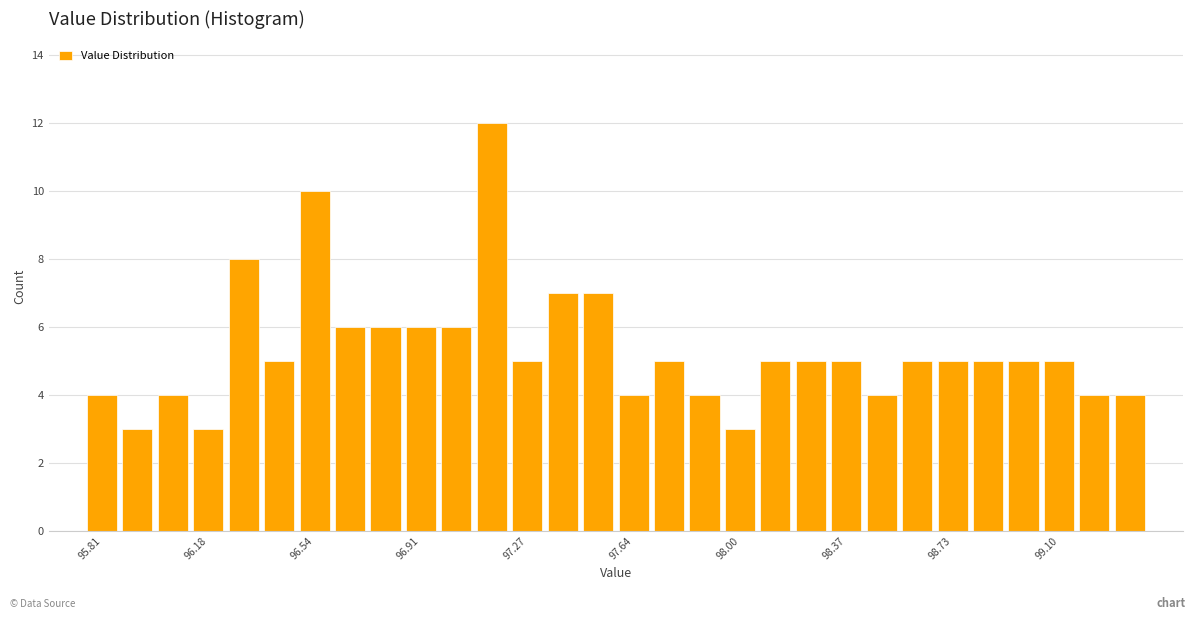

Around what value on the x-axis is the tallest bar? Give the approximate position of its centre, as read against the axis.

97.15